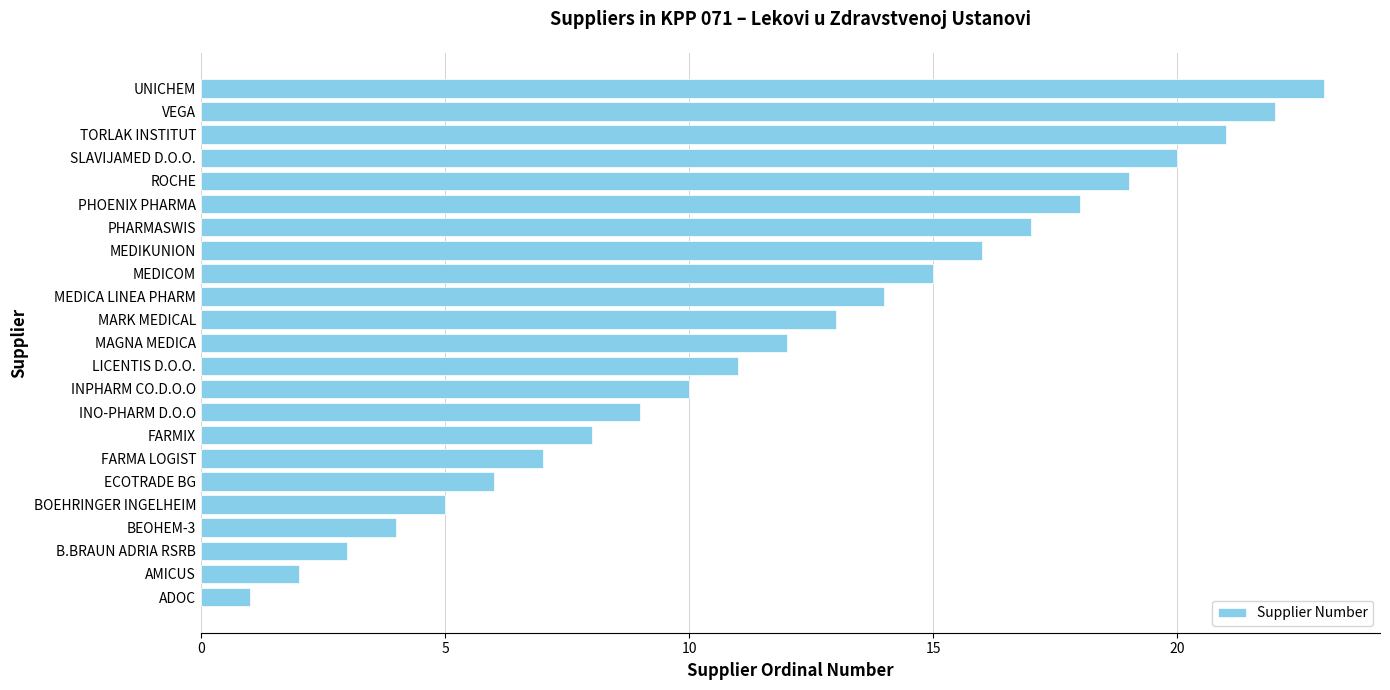

Count the number of data series in this chart.

1